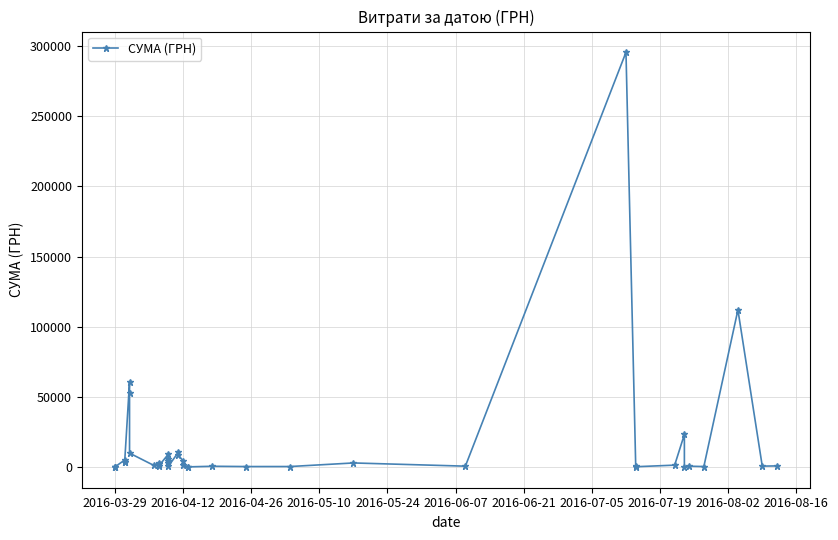

Reading right to left, transcribe all the data shown in this chart.

775.0	633.1	111990.4	331.6	574.6	11.2	23228.0	1321.3	200.8	708.4	295638.6	600.0	2886.0	339.4	323.2	527.8	97.8	173.9	1592.4	4573.8	8360.4	10355.9	633.1	2600.0	4460.0	5720.2	9235.2	774.4	2354.0	2607.0	1111.6	9898.4	53028.9	60564.6	3635.4	3855.6	4960.2	97.8	97.8	100.0